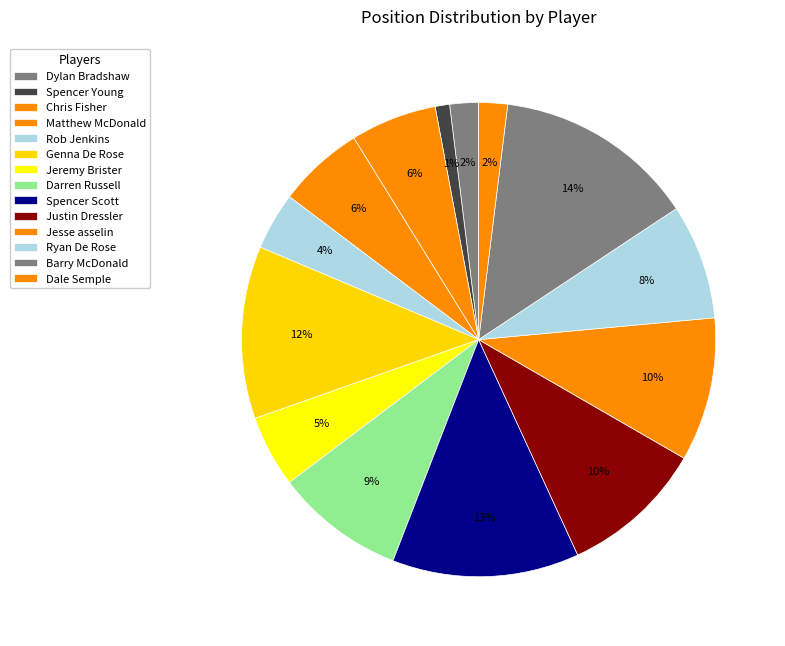

How many slices are in this pie chart?

14